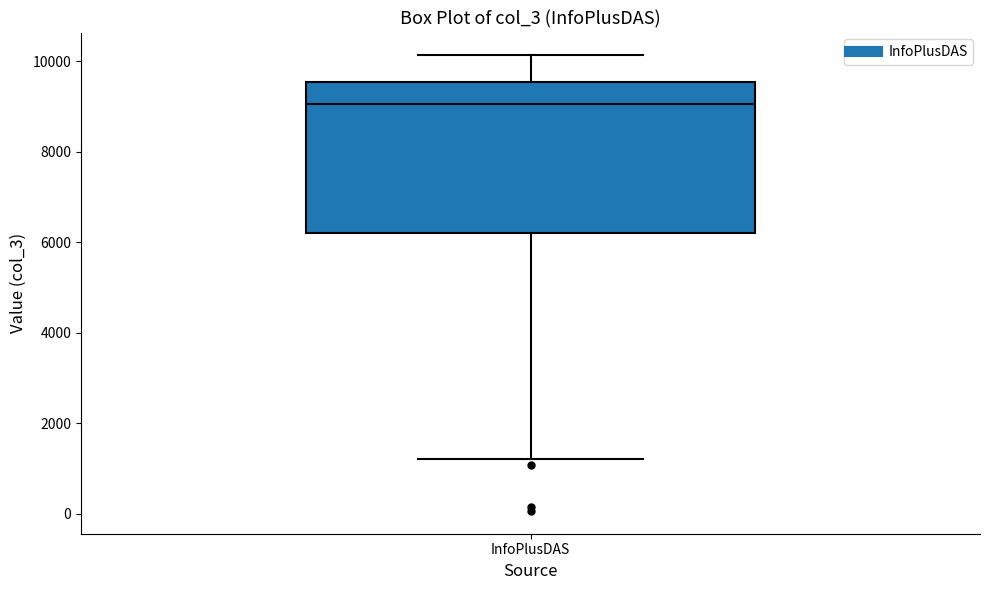

Transcribe this box plot: give where the median line is, the range the box spans, and where the two whiskers end, as read against the y-axis. The values are not printed on the chart, so give them approximately, as read against the axis.

median 9000, box 6200 to 9600, whiskers 1200 to 10200